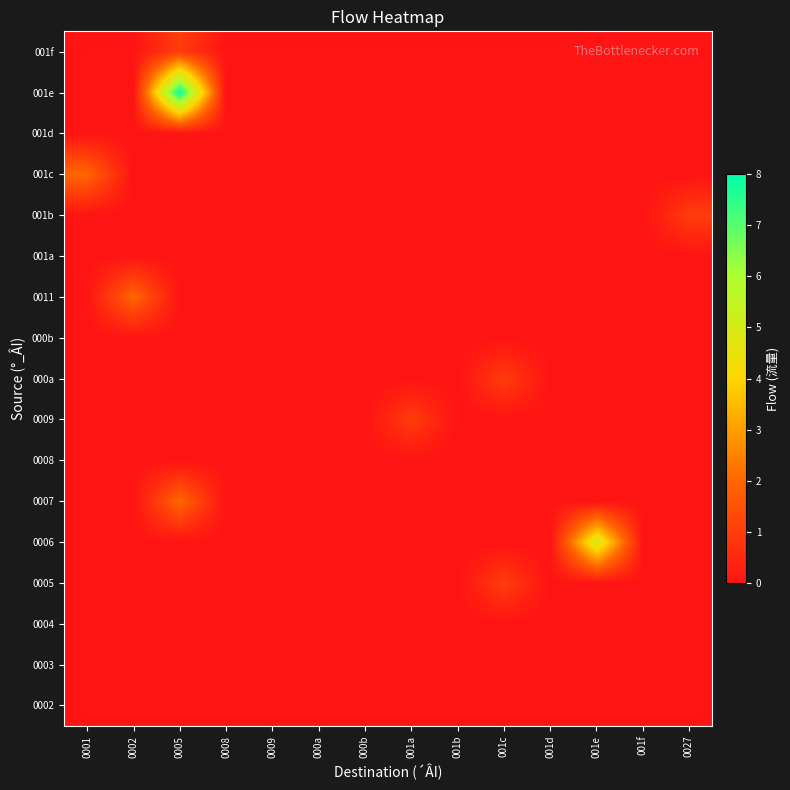

What is the difference between the highest and lowest values at 0005?

8